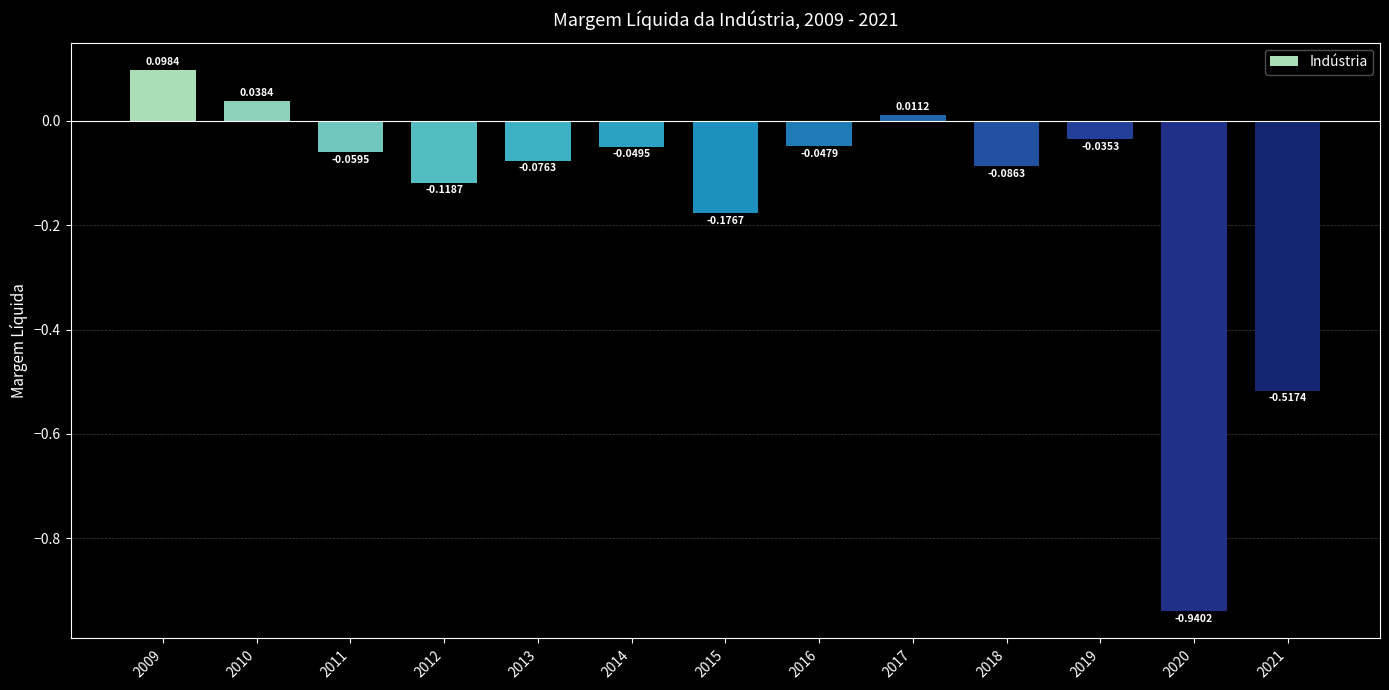

How many series are shown in this chart?

1